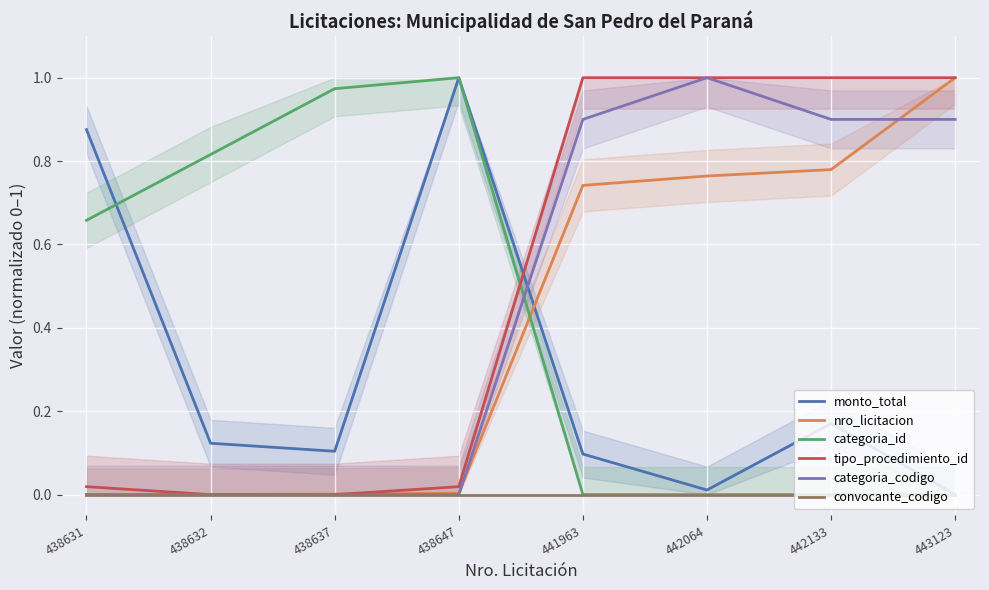

How many intersections are there between nro_licitacion and categoria_id?

1